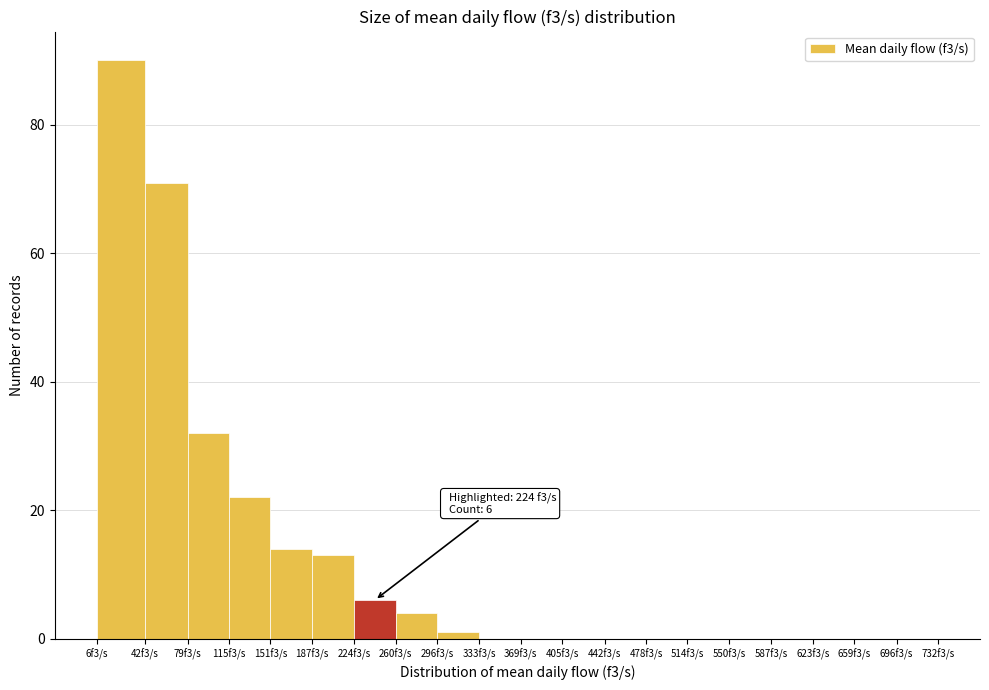

Reading left to right, transcribe all the data shown in this chart.

6f3/s=90	42f3/s=71	79f3/s=32	115f3/s=22	151f3/s=14	187f3/s=13	224f3/s=6	260f3/s=4	296f3/s=1	333f3/s=0	369f3/s=0	405f3/s=0	442f3/s=0	478f3/s=0	514f3/s=0	550f3/s=0	587f3/s=0	623f3/s=0	659f3/s=0	696f3/s=0